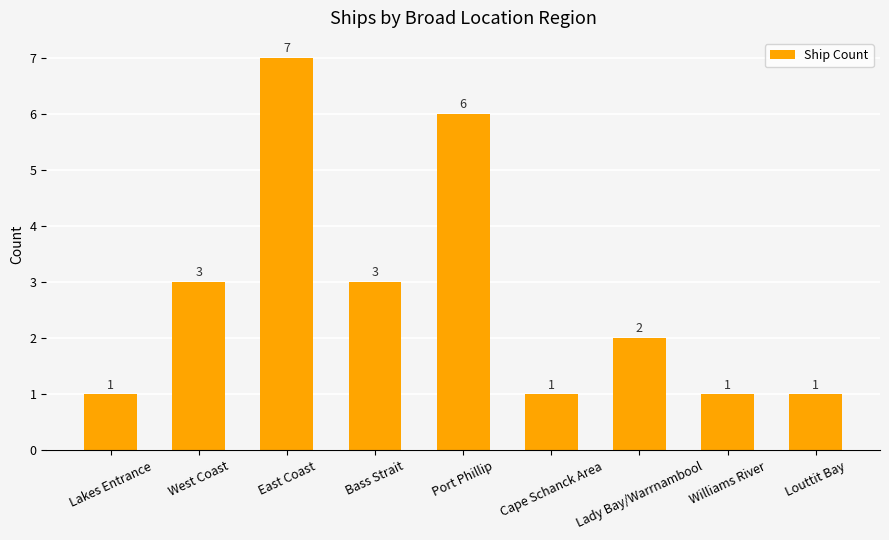

What is the label of the 5th bar from the left?

Port Phillip